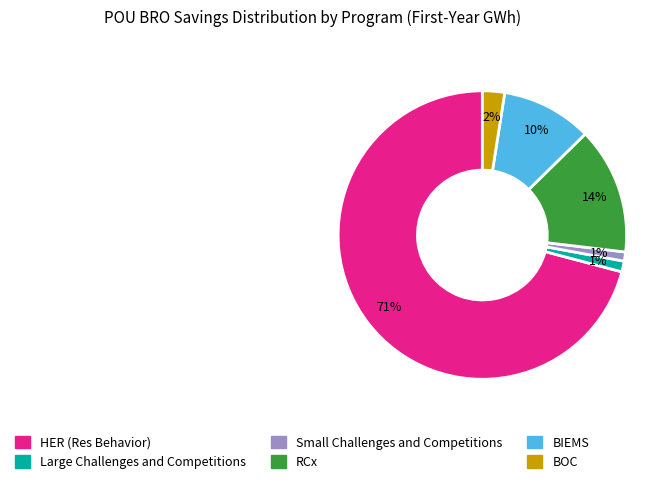

Combined, do RCx and BOC account for over 50%?

No